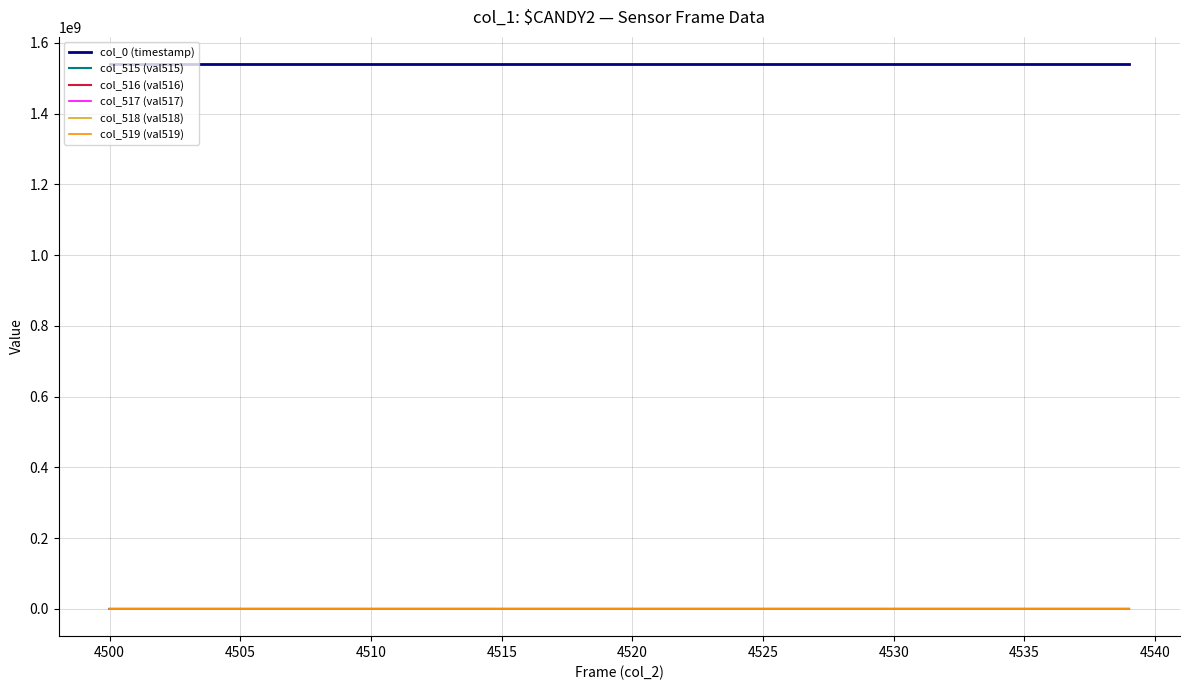

Which series has the largest total across all categories?

col_0 (timestamp)